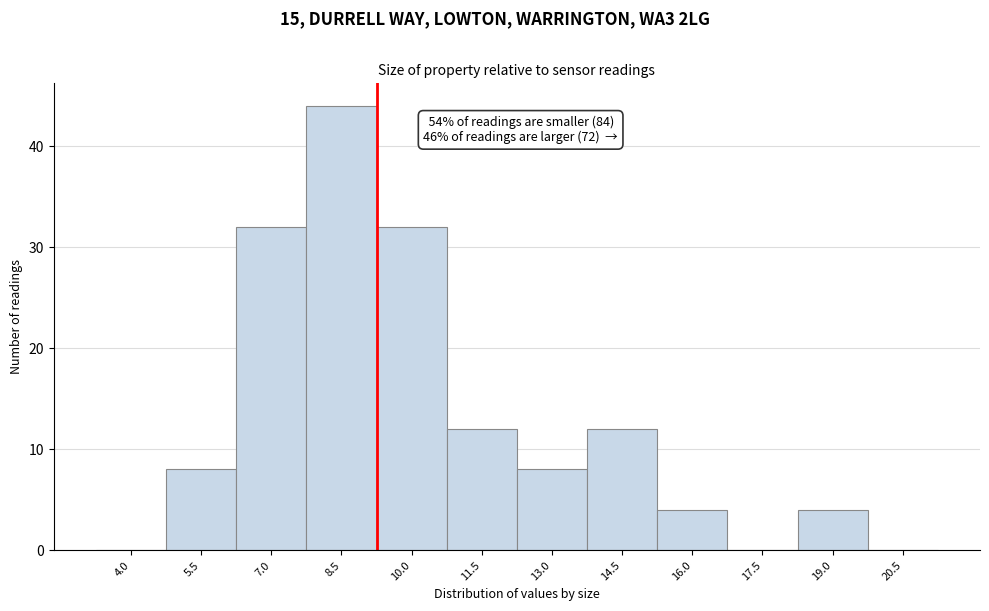

Reading left to right, list all the values displayed in this chart.

4.0=0	5.5=8	7.0=32	8.5=44	10.0=32	11.5=12	13.0=8	14.5=12	16.0=4	17.5=0	19.0=4	20.5=0